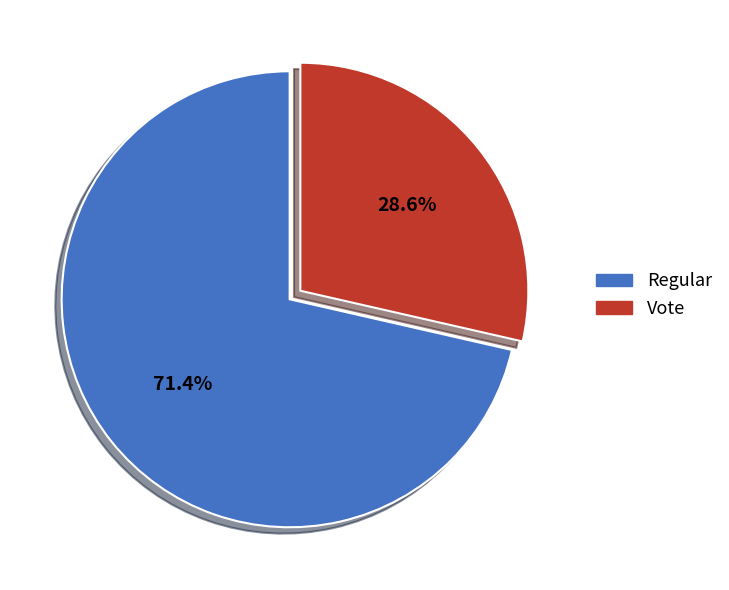

How many slices are in this pie chart?

2